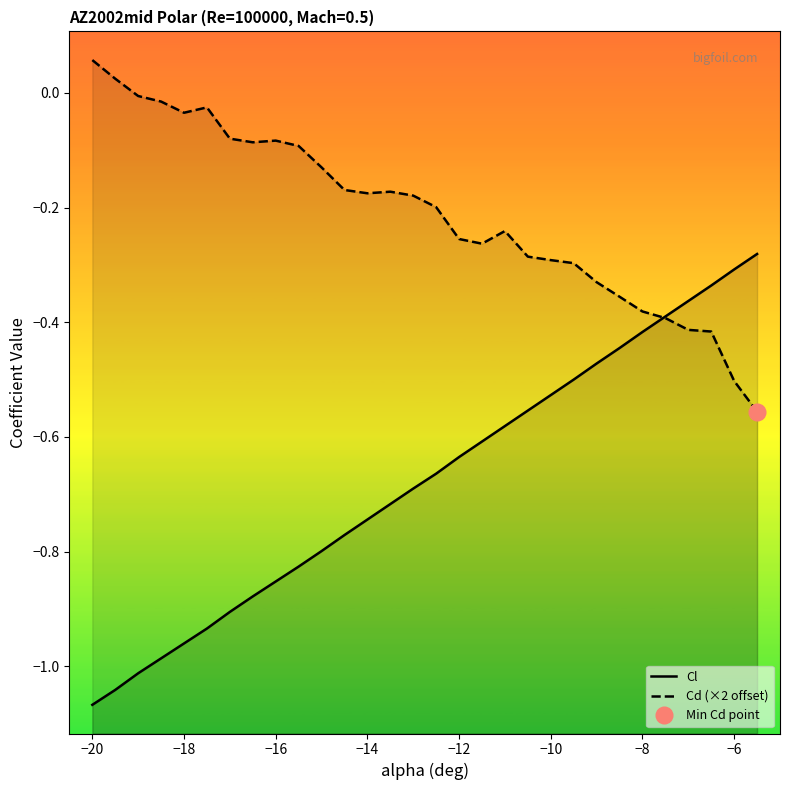

True or false: Cd (×2 offset) and Cl cross at least once.

True